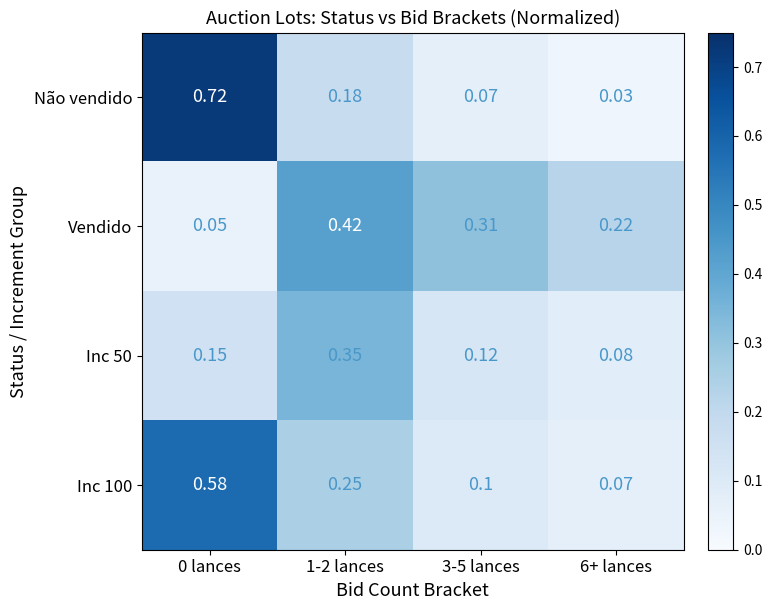

Which series has the widest spread of values?

Não vendido